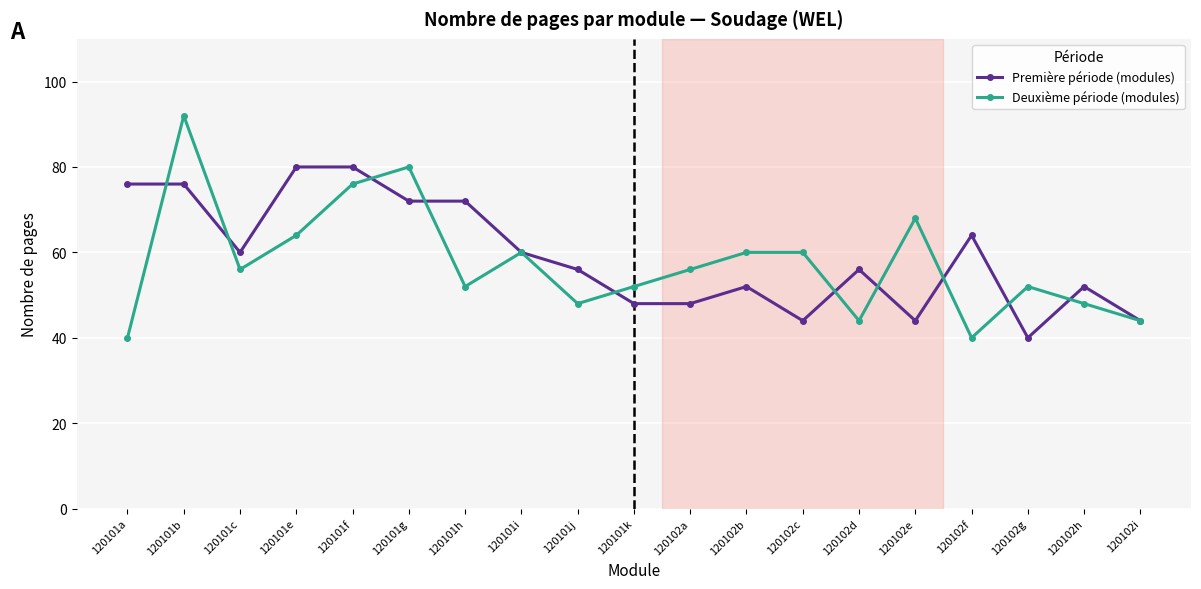

Is the value of Première période (modules) at 120102g greater than the value of Deuxième période (modules) at 120102d?

No